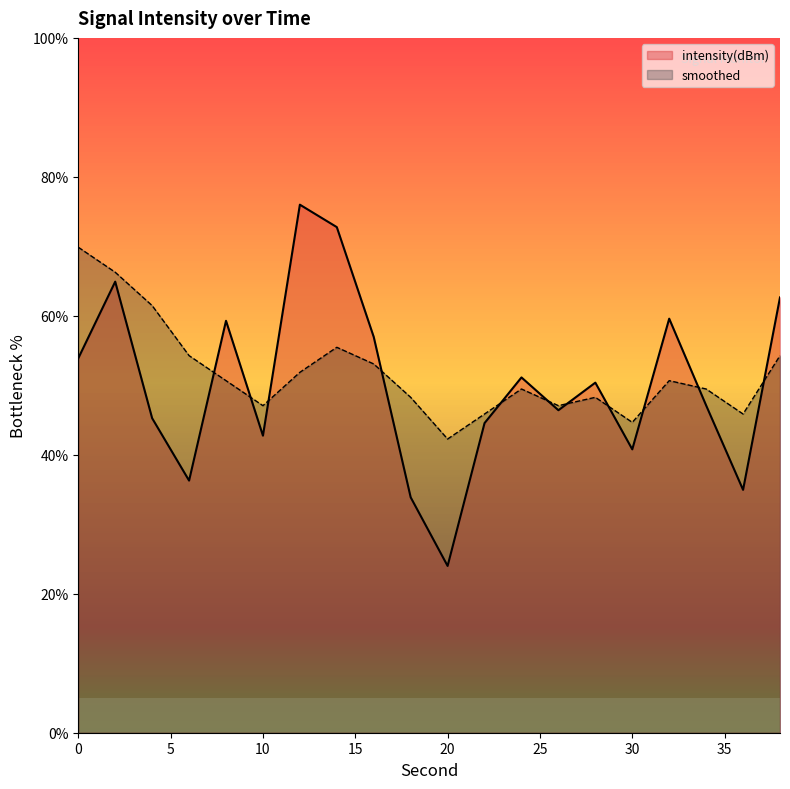

Count the number of categories in the chart.

20